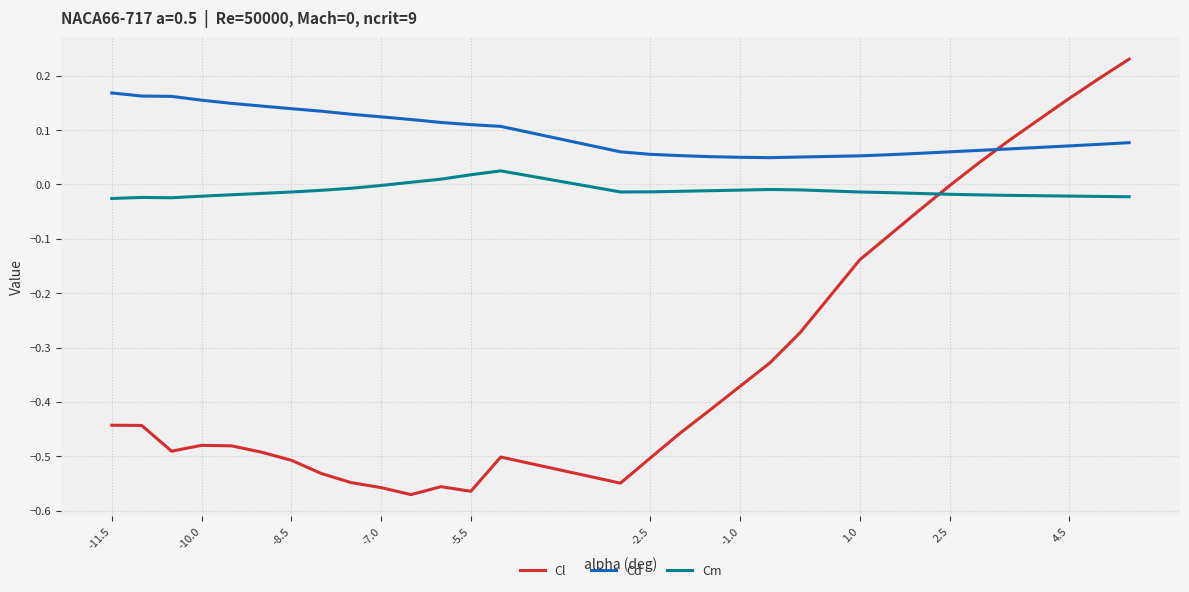

Which series has the largest total across all categories?

Cd